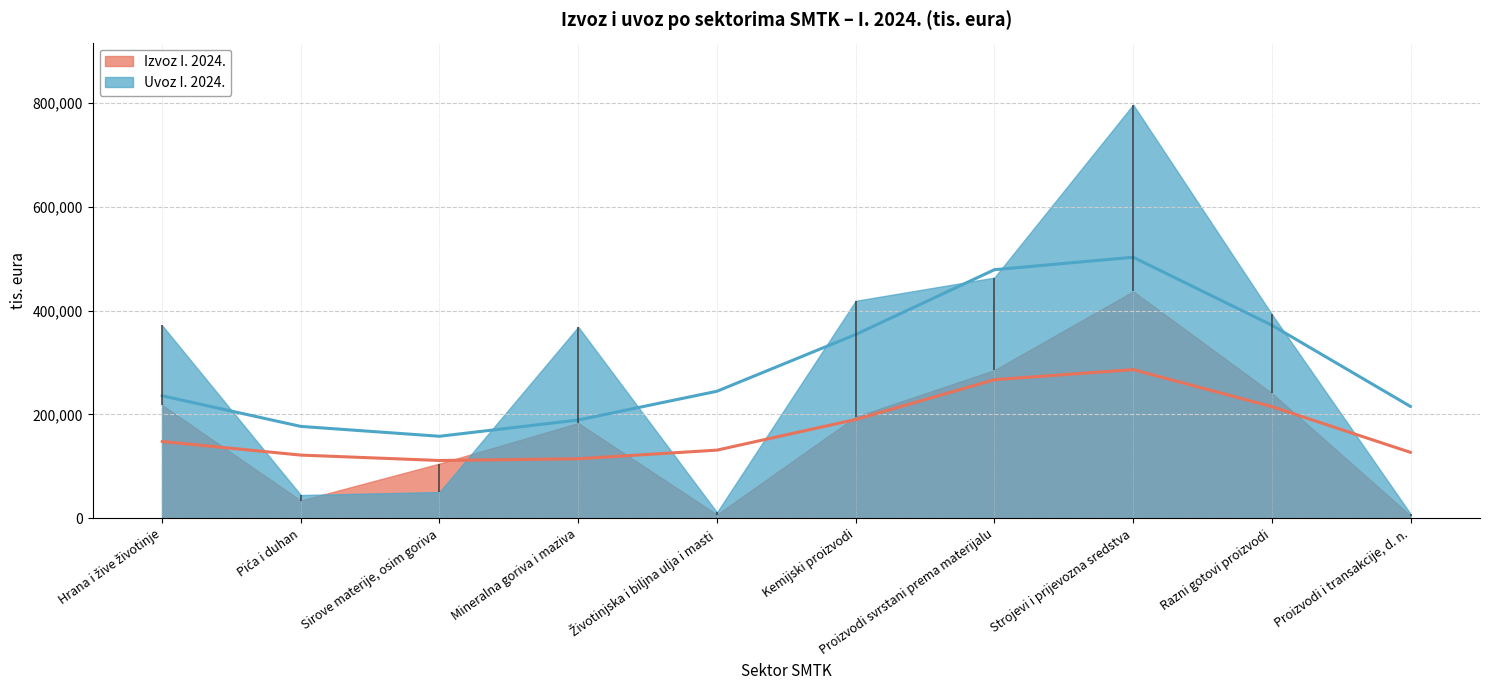

What is the difference between the Izvoz I. 2024. values at Proizvodi i transakcije, d. n. and Razni gotovi proizvodi?

235961